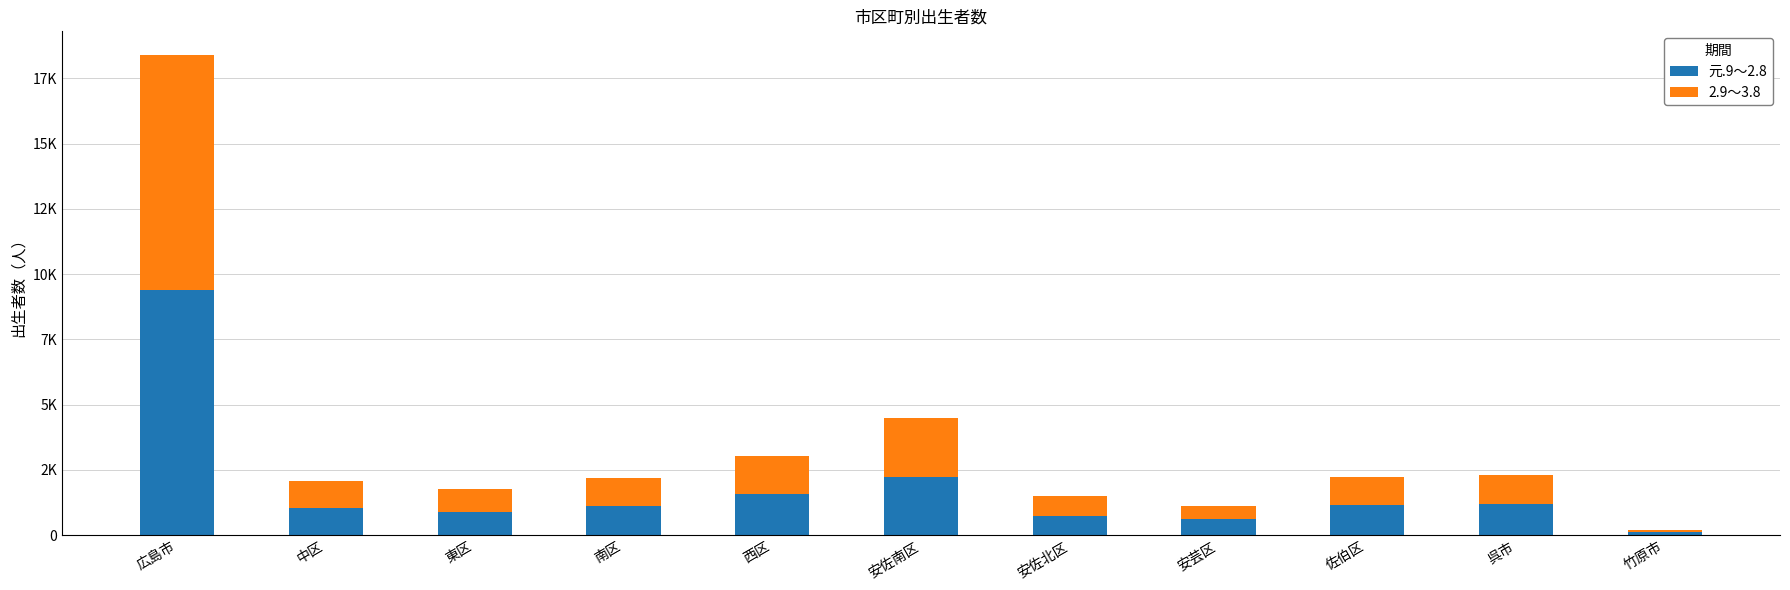

Which category has the highest value in the 元.9～2.8 series?

広島市